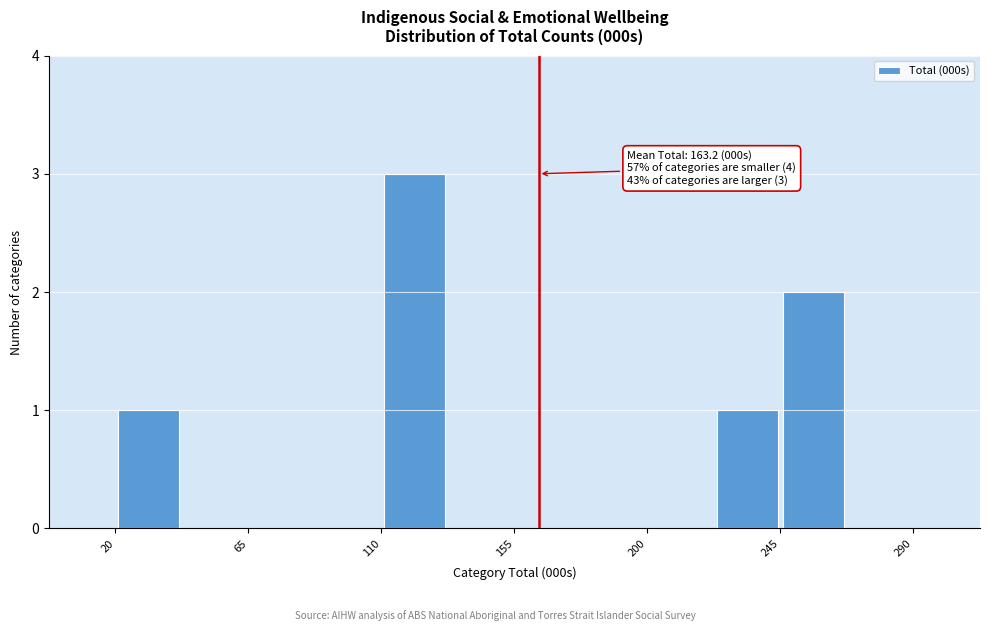

Which range on the x-axis has the tallest bar?

110.0 to 132.5